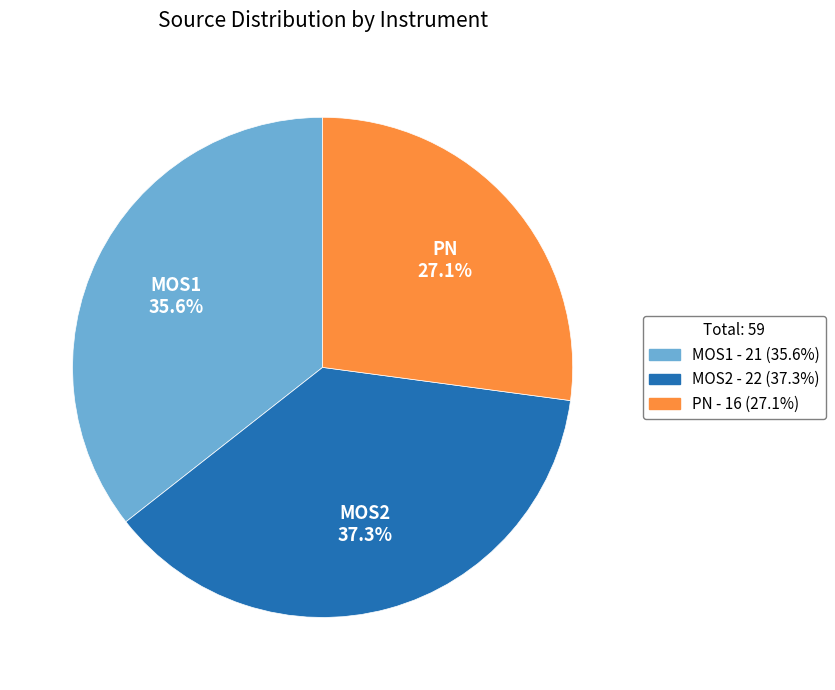

Is there any slice that represents more than half of the pie?

No